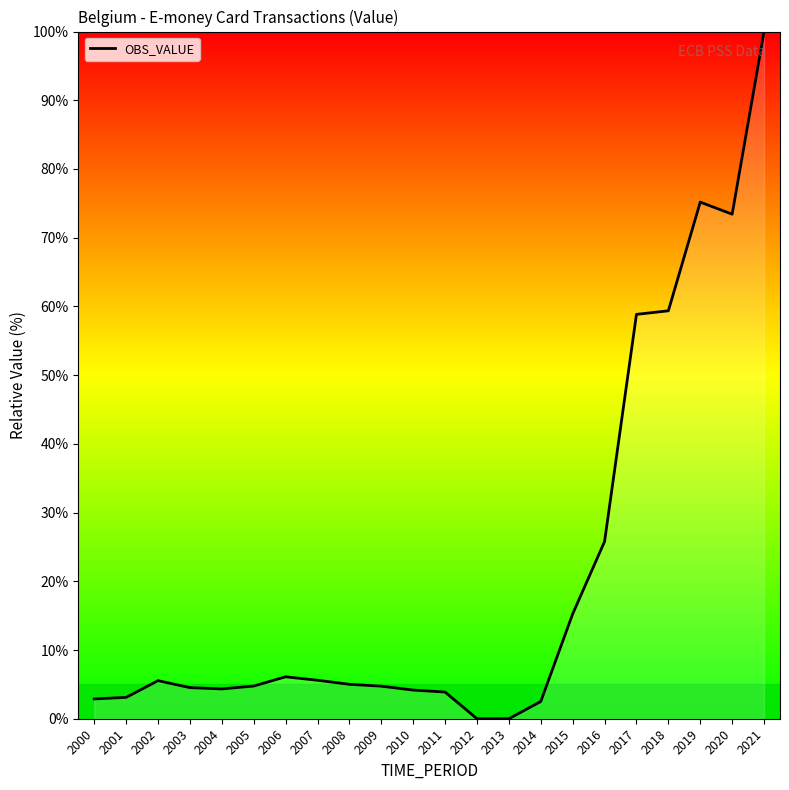

Approximately how many times larger is the value at 2019 compared to 2016?

2.9